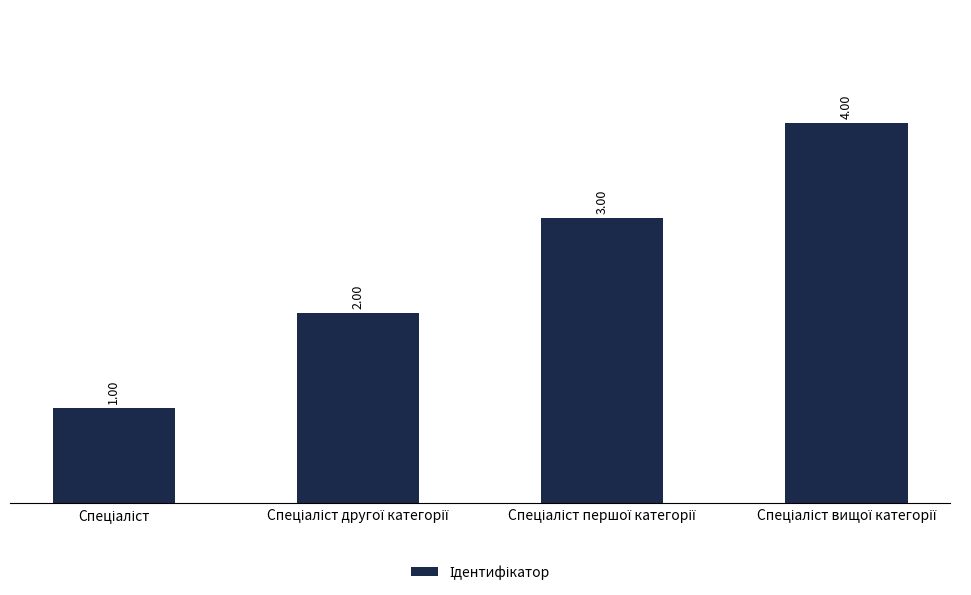

What is the difference between the maximum and minimum values?

3